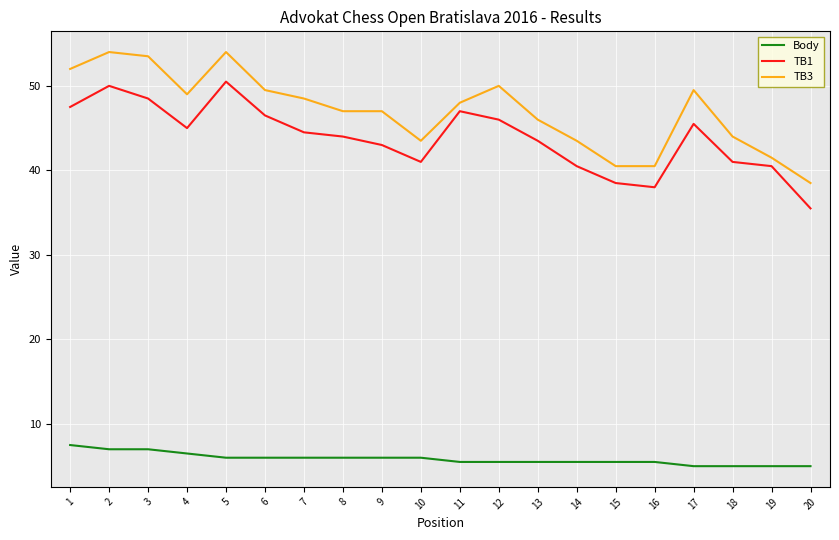

Reading right to left, what are all the values shown in this chart?

Body: 5.0	5.0	5.0	5.0	5.5	5.5	5.5	5.5	5.5	5.5	6.0	6.0	6.0	6.0	6.0	6.0	6.5	7.0	7.0	7.5
TB1: 35.5	40.5	41.0	45.5	38.0	38.5	40.5	43.5	46.0	47.0	41.0	43.0	44.0	44.5	46.5	50.5	45.0	48.5	50.0	47.5
TB3: 38.5	41.5	44.0	49.5	40.5	40.5	43.5	46.0	50.0	48.0	43.5	47.0	47.0	48.5	49.5	54.0	49.0	53.5	54.0	52.0